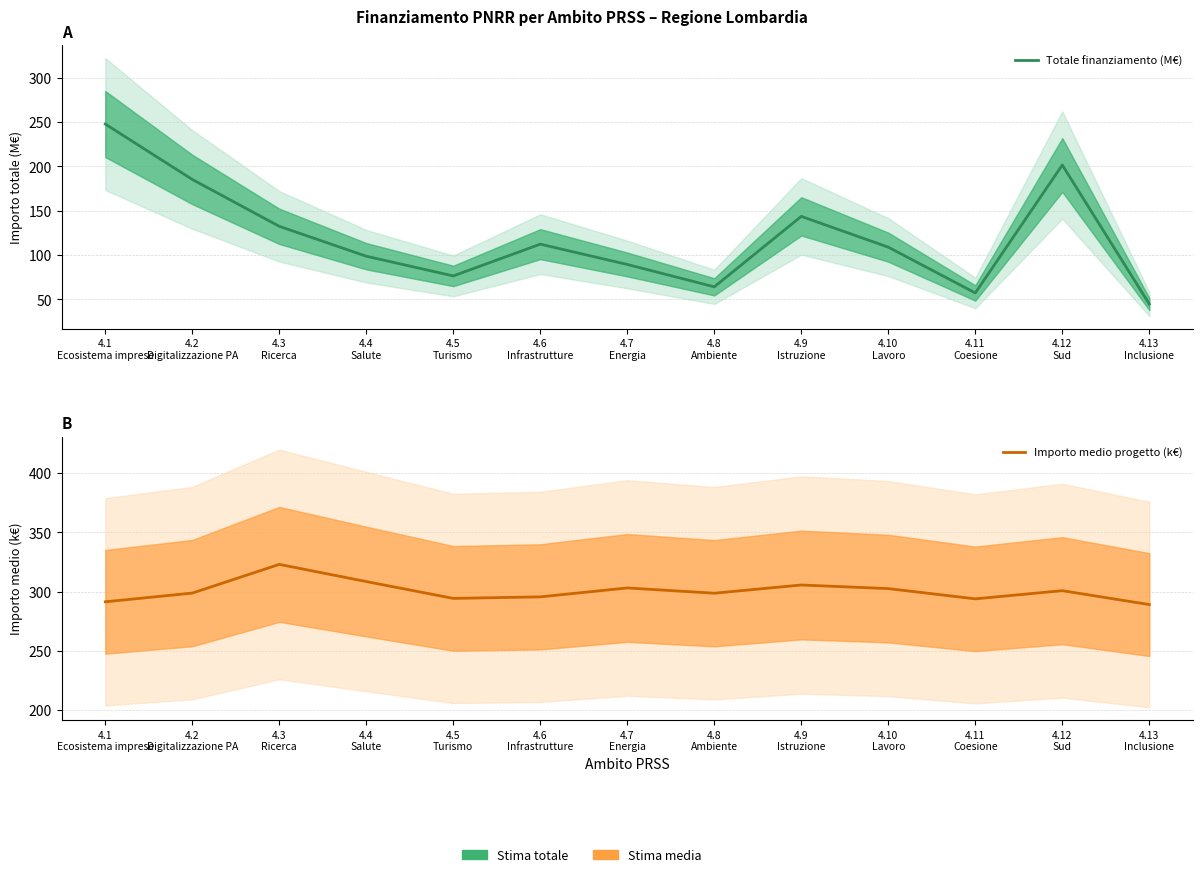

Between 4.12
Sud and 4.1
Ecosistema imprese, which is larger?

4.1
Ecosistema imprese